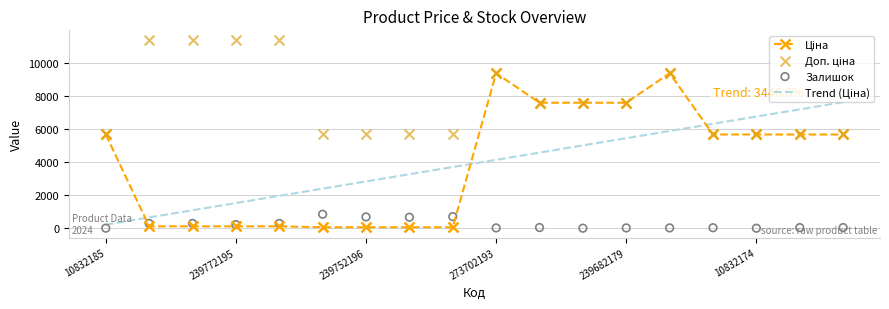

Which series has the widest spread of Y values?

Ціна